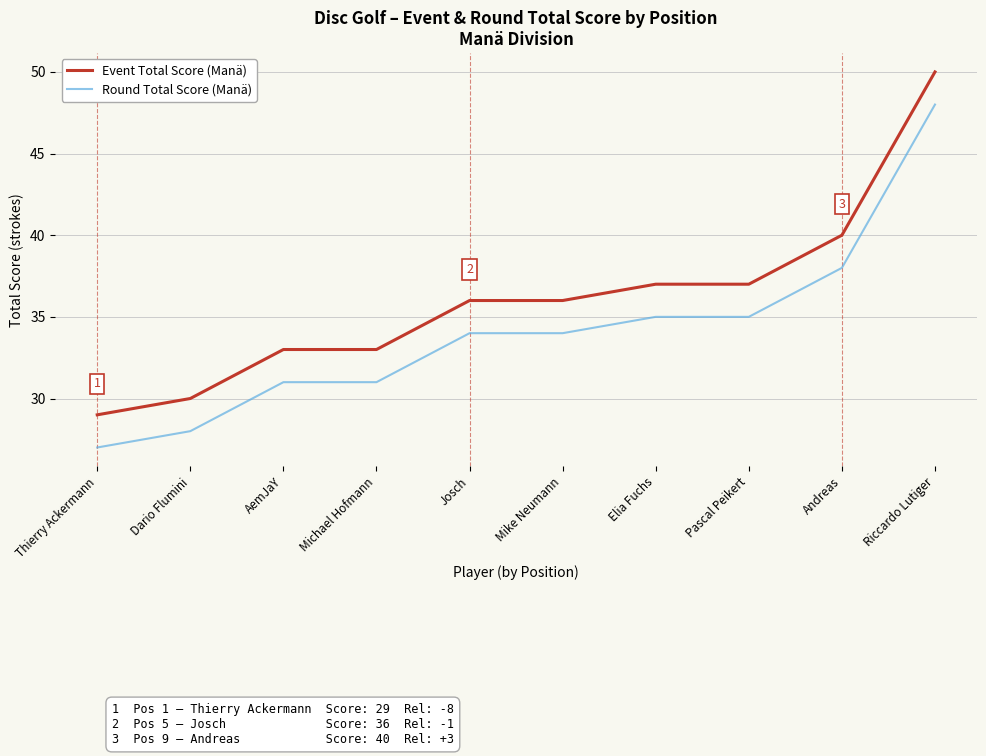

At which label is Round Total Score (Manä) closest to 37?

Andreas